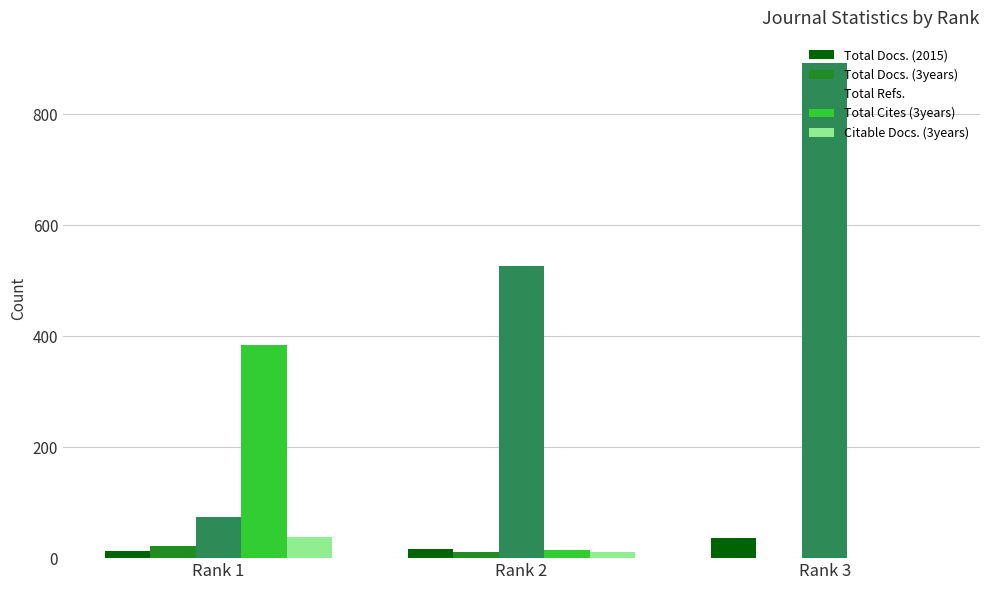

What is the difference between the Total Docs. (3years) values at Rank 2 and Rank 3?

11